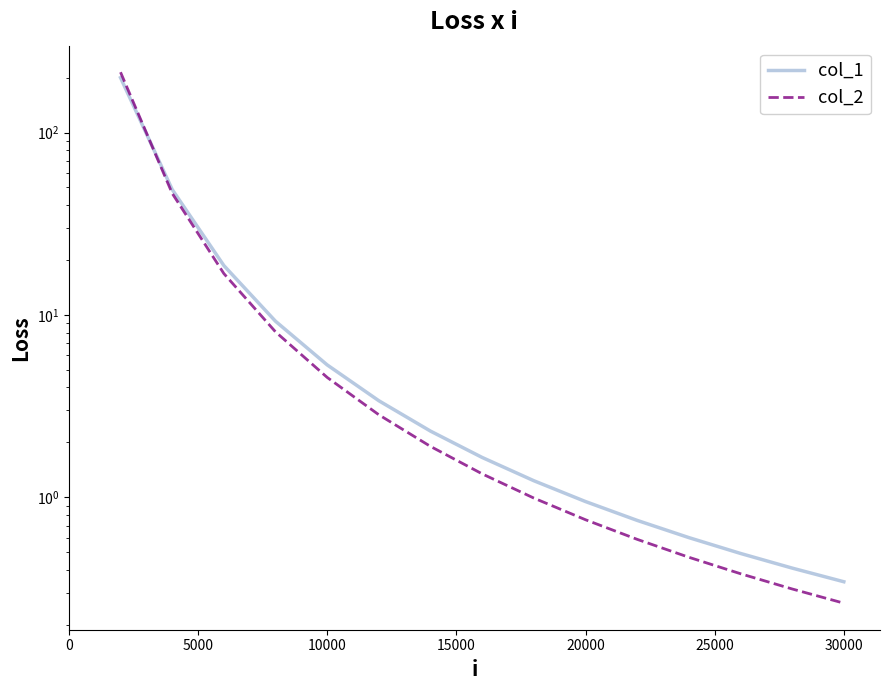

At how many categories does at least one series exceed 50?

1